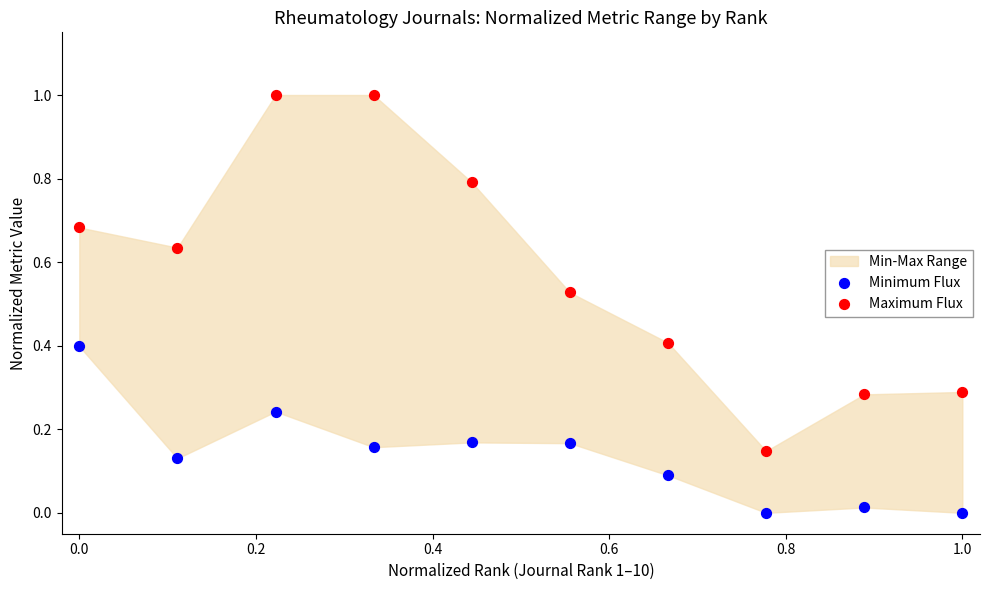

Which series reaches the maximum Y coordinate?

Maximum Flux